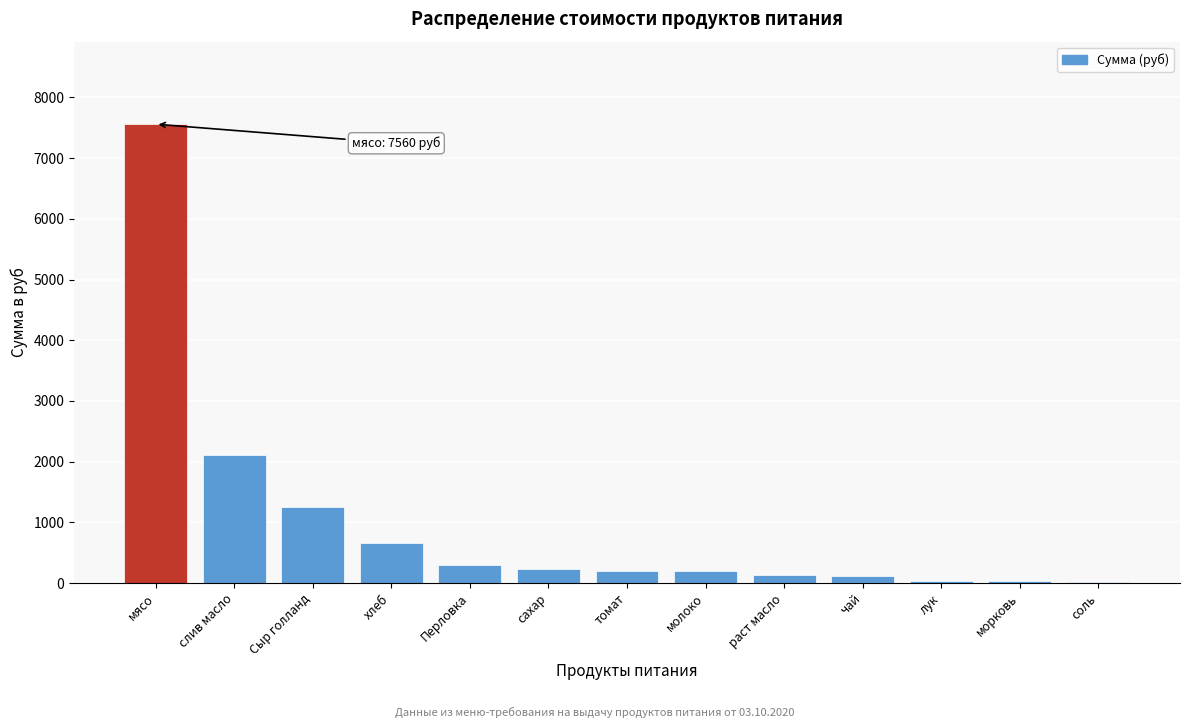

Is it true that the value at Перловка is 288.0?

True